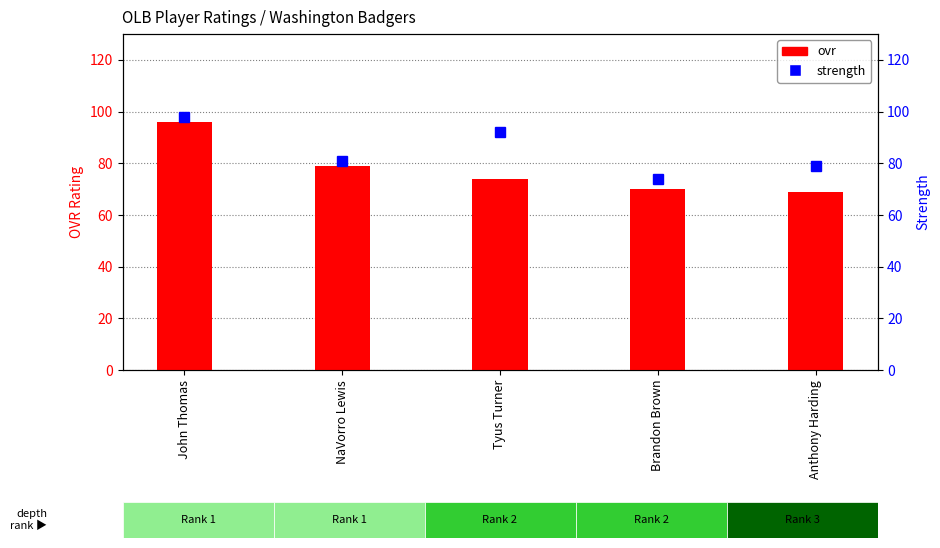

What is the value of the 3rd bar from the left?

74